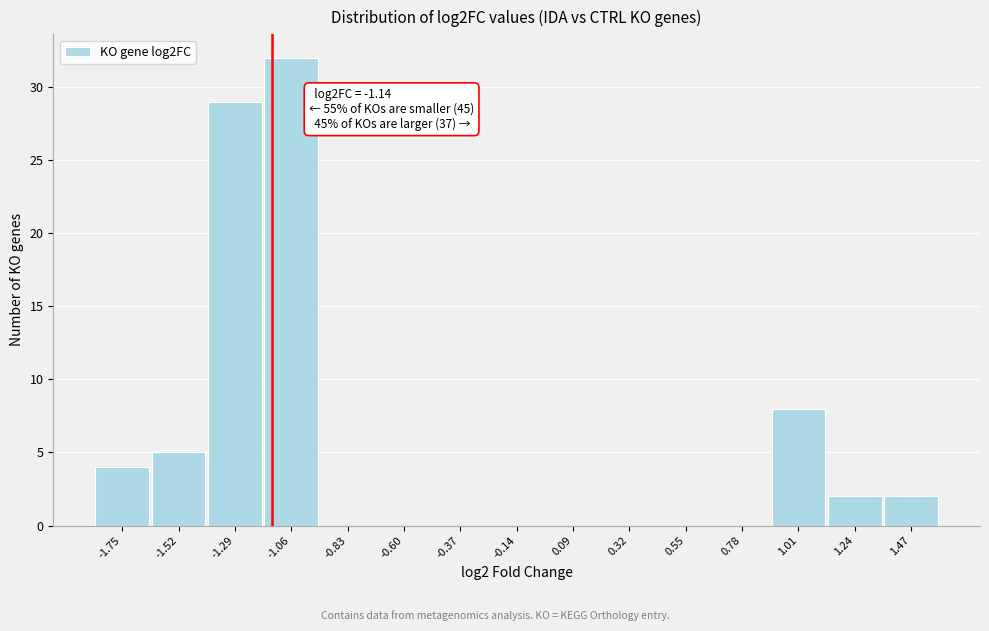

Which range on the x-axis has the tallest bar?

-1.20 to -0.95